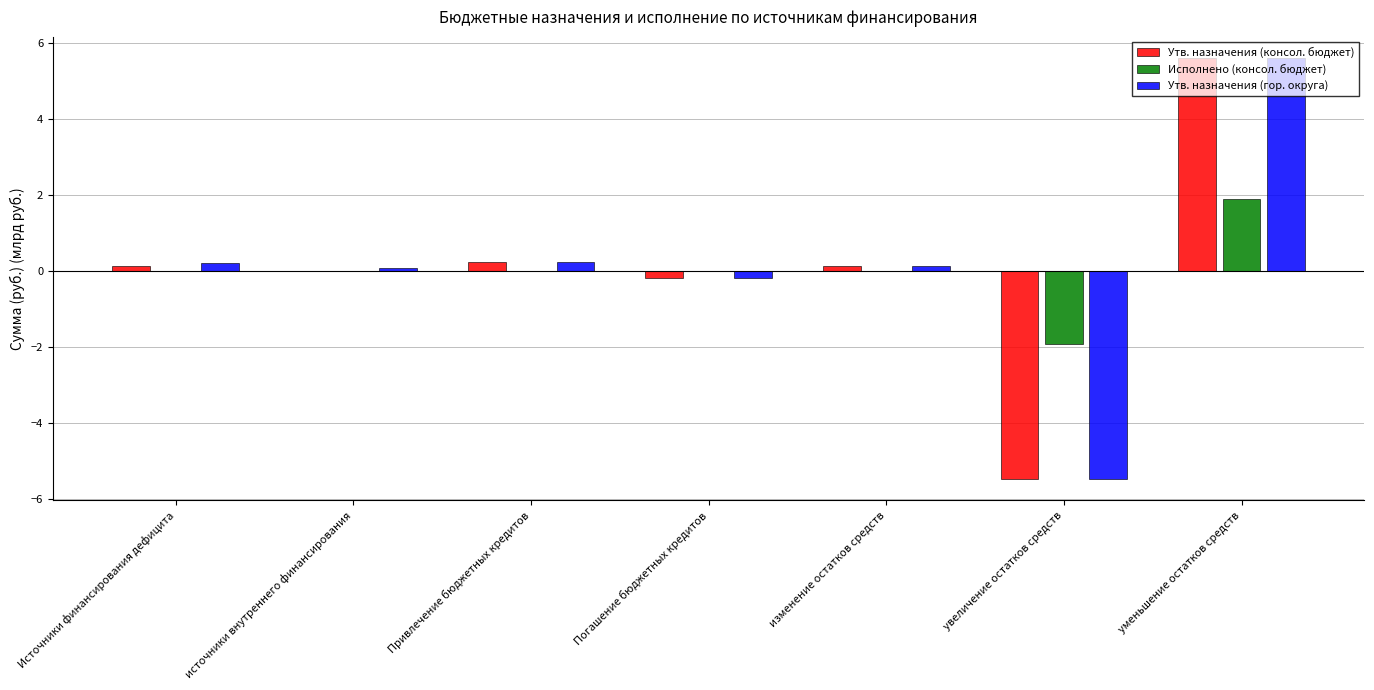

Read the Утв. назначения (консол. бюджет) value at увеличение остатков средств.

-5.5